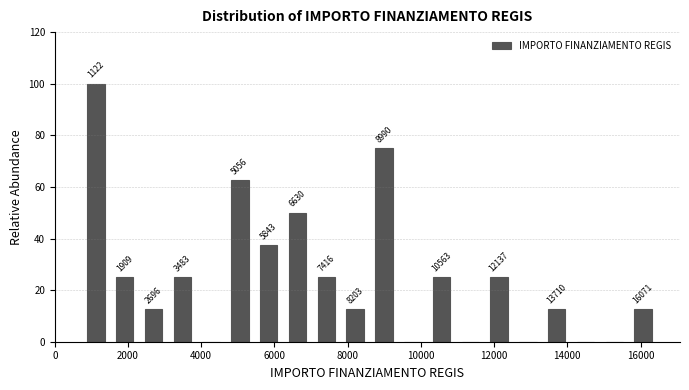

Read against the x-axis, roughly where is the centre of the tallest bar?

1200